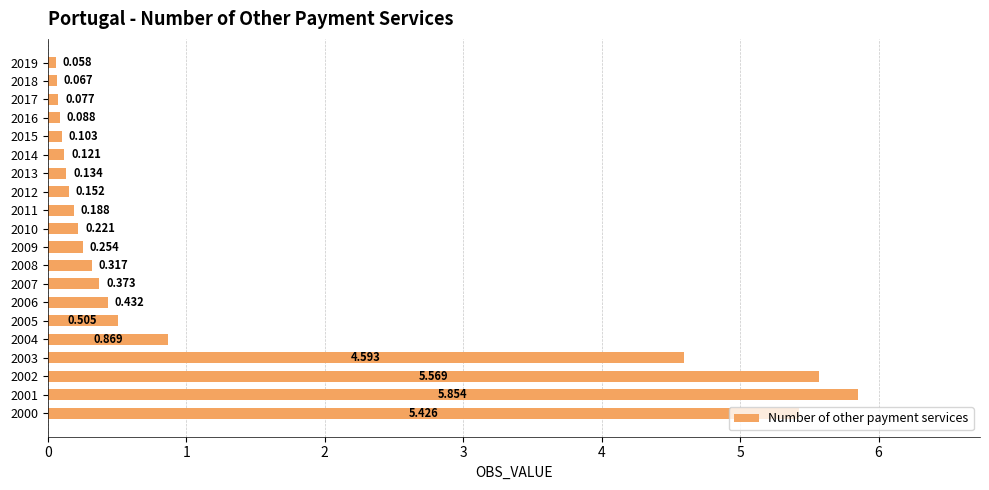

List the labels in order of value, largest first.

2001, 2002, 2000, 2003, 2004, 2005, 2006, 2007, 2008, 2009, 2010, 2011, 2012, 2013, 2014, 2015, 2016, 2017, 2018, 2019